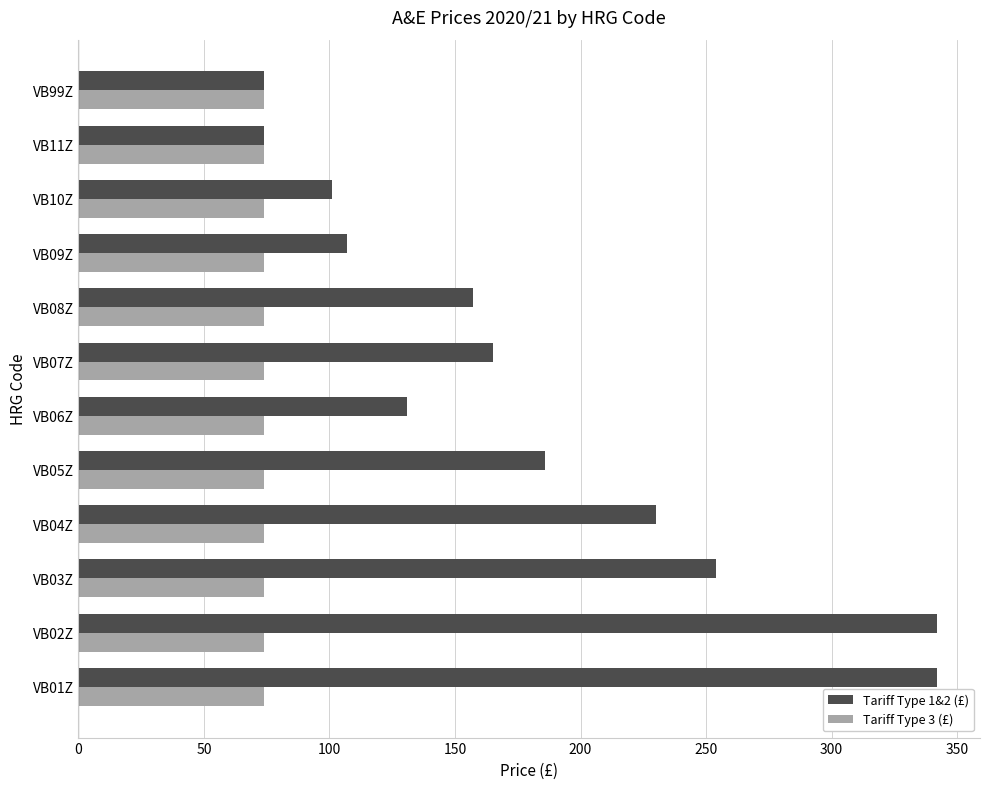

What is the average value of the Tariff Type 3 (£) series?

74